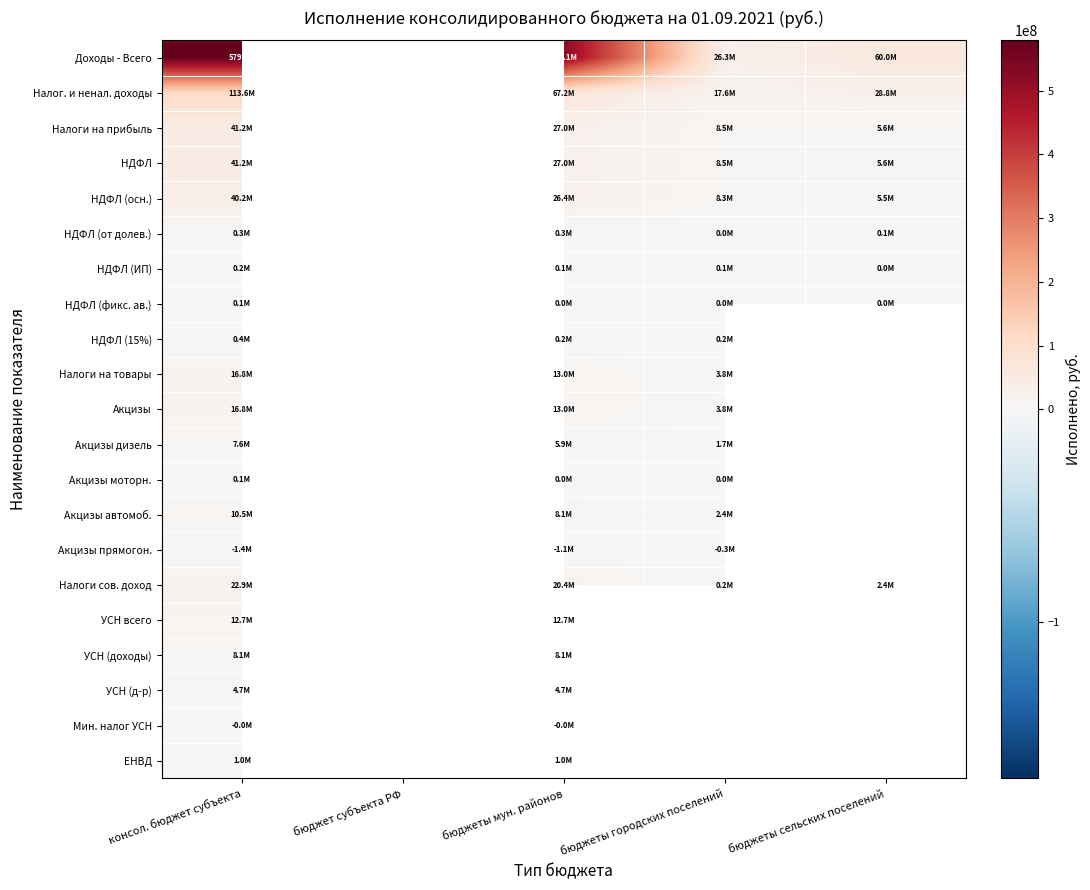

List the series in order of their peak value, lowest first.

Акцизы прямогон., Мин. налог УСН, Акцизы моторн., НДФЛ (фикс. ав.), НДФЛ (ИП), НДФЛ (от долев.), НДФЛ (15%), ЕНВД, УСН (д-р), Акцизы дизель, УСН (доходы), Акцизы автомоб., УСН всего, Налоги на товары, Акцизы, Налоги сов. доход, НДФЛ (осн.), Налоги на прибыль, НДФЛ, Налог. и ненал. доходы, Доходы - Всего